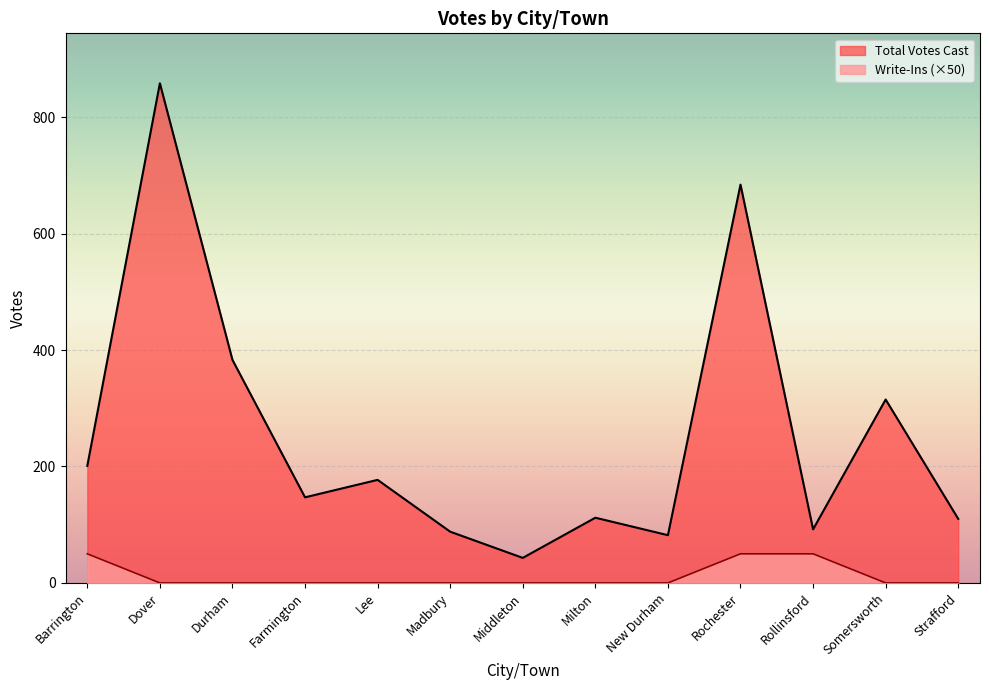

At which category is the sum across all series the highest?

Dover